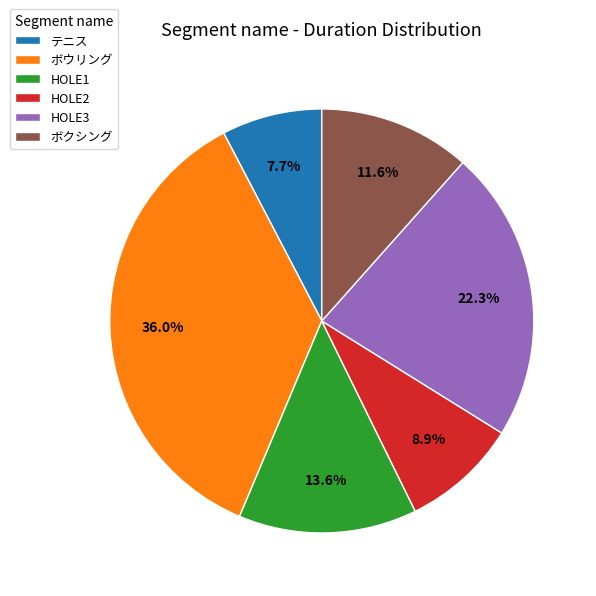

The HOLE2 slice represents 20% of the pie. True or false?

False